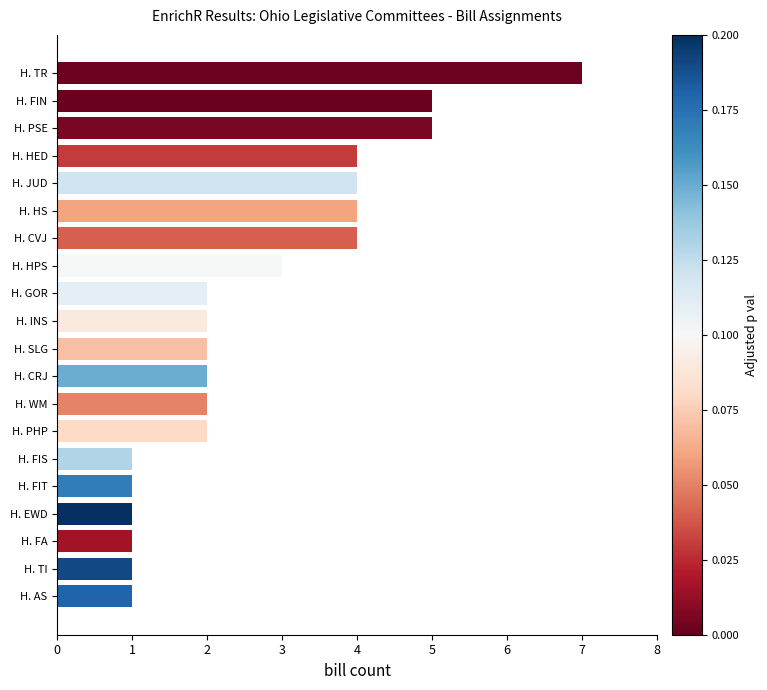

What is the greatest value displayed?

7